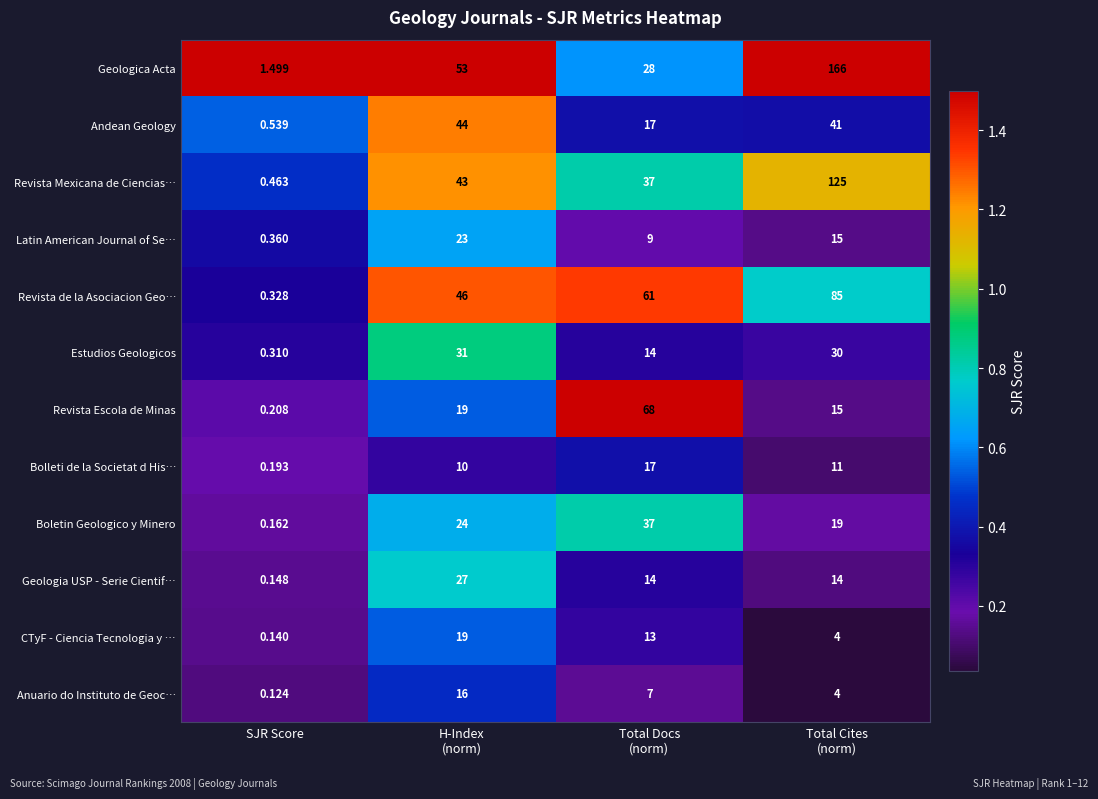

What is the maximum value shown in the chart?

166.0